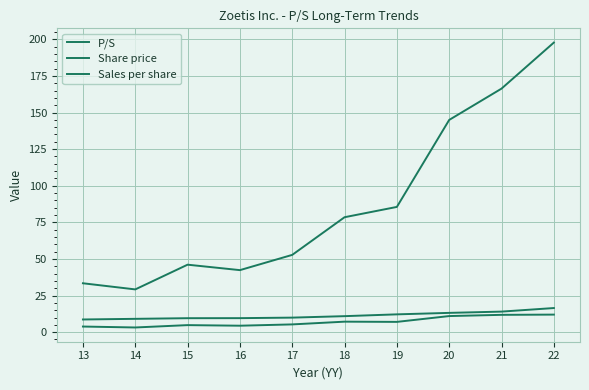

List the series in order of their peak value, lowest first.

P/S, Sales per share, Share price